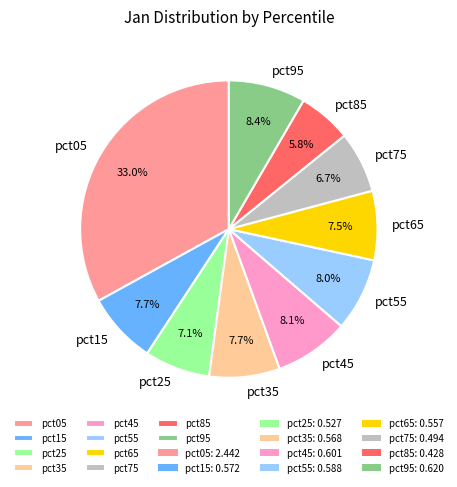

Is there a majority slice in this chart?

No